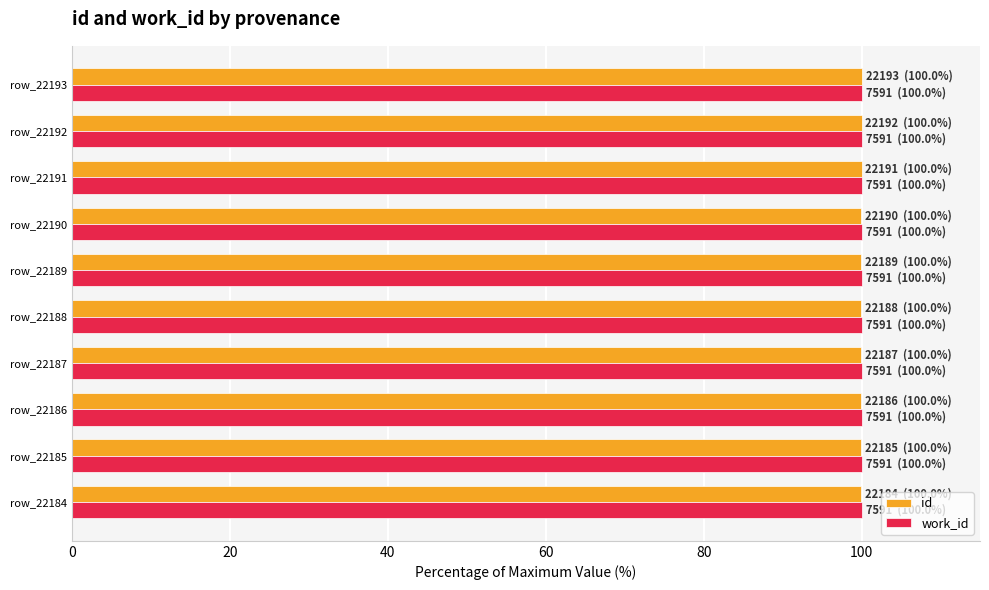

What is the sum of all work_id values?

1000.0